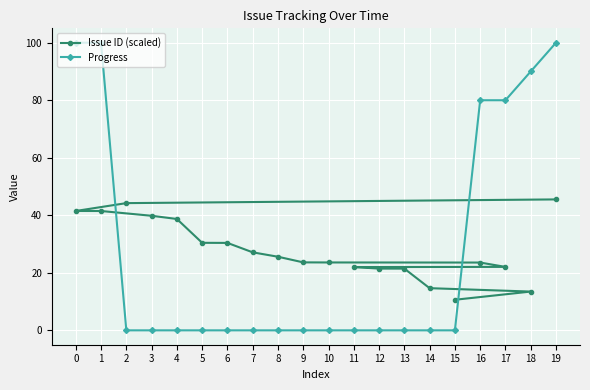

Which category has the lowest value in the Issue ID (scaled) series?

15